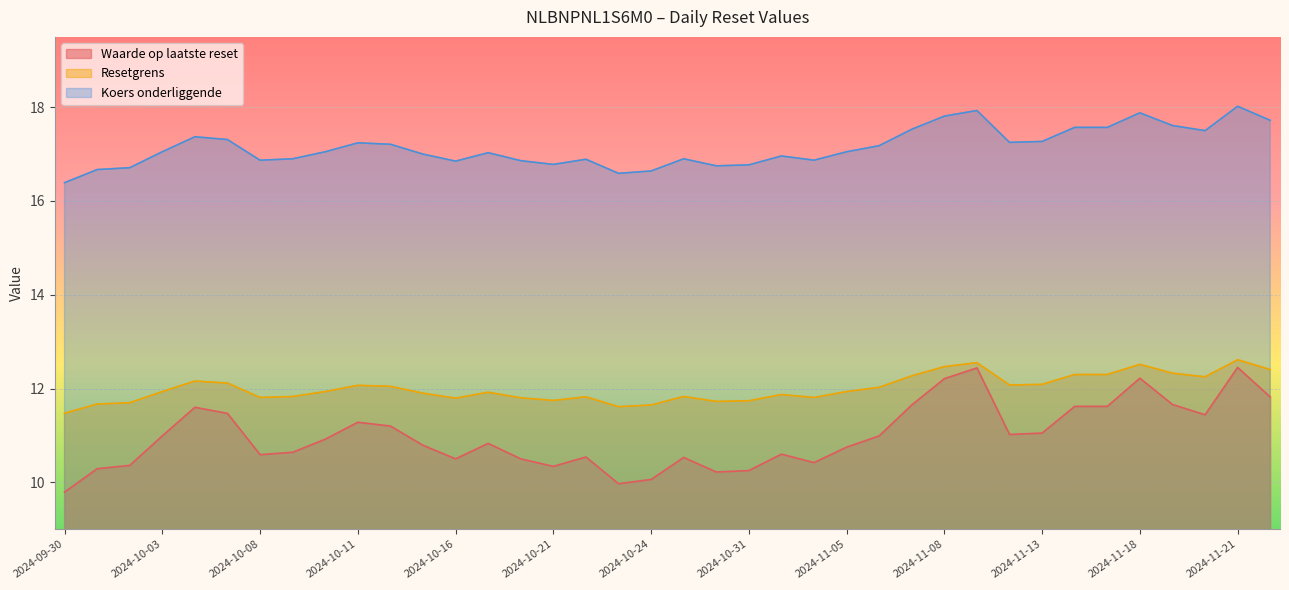

What are all the series names shown in the legend?

Waarde op laatste reset, Resetgrens, Koers onderliggende